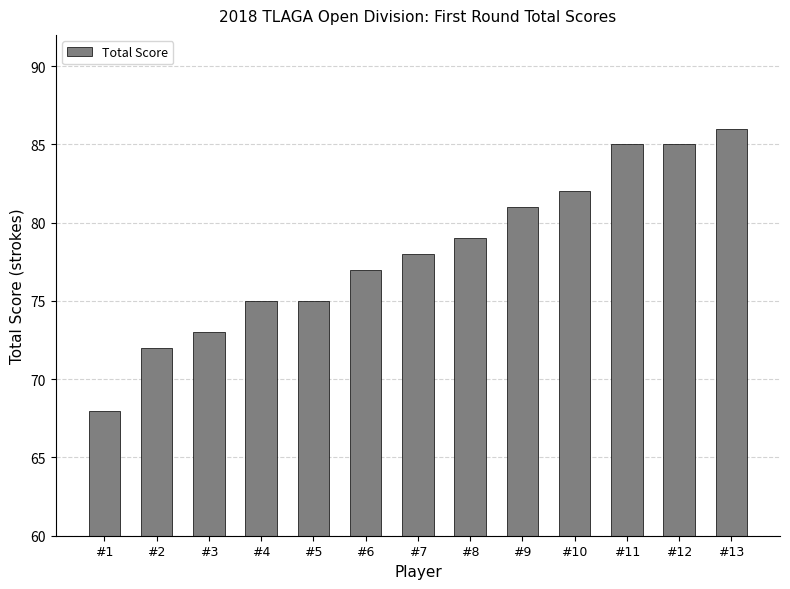

How many values are below 78?

6